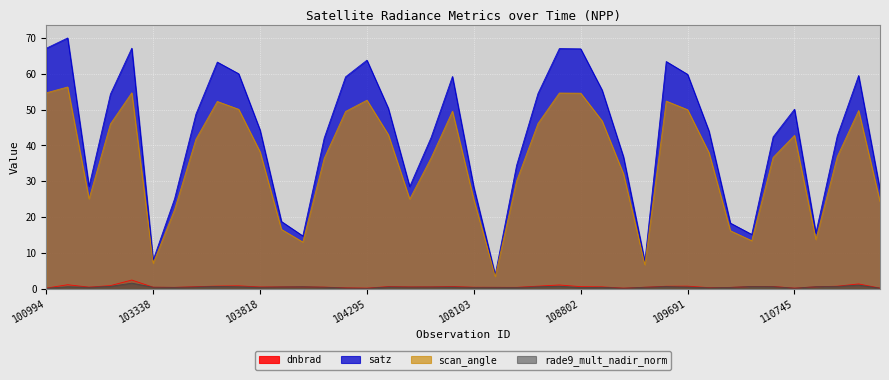

List the series in order of their peak value, highest first.

satz, scan_angle, dnbrad, rade9_mult_nadir_norm